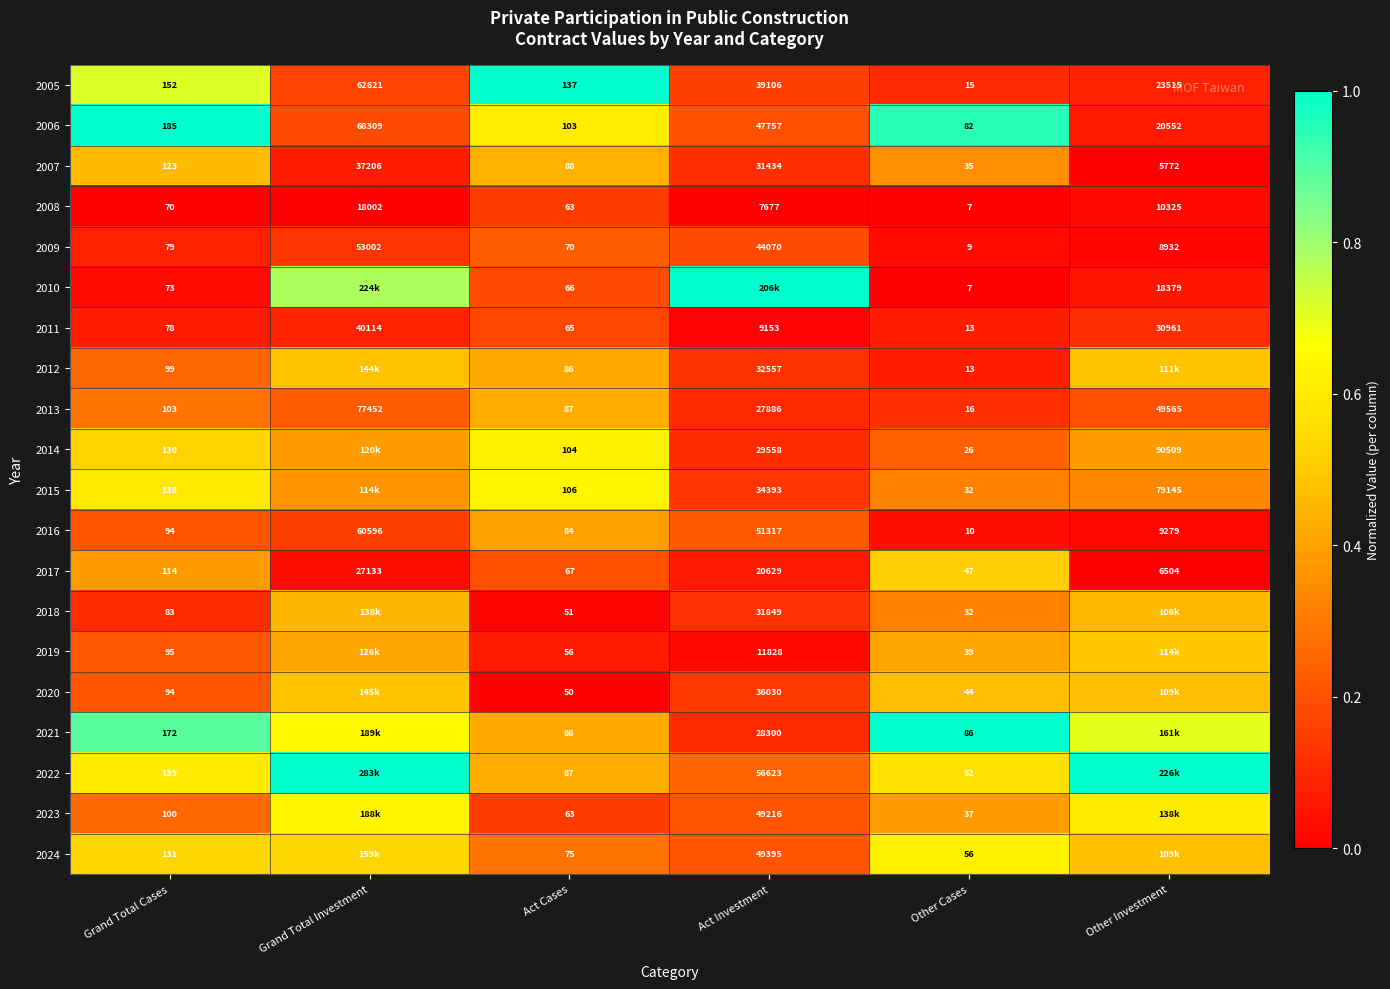

Is it true that 2017 equals 0.1 at Grand Total Cases?

False